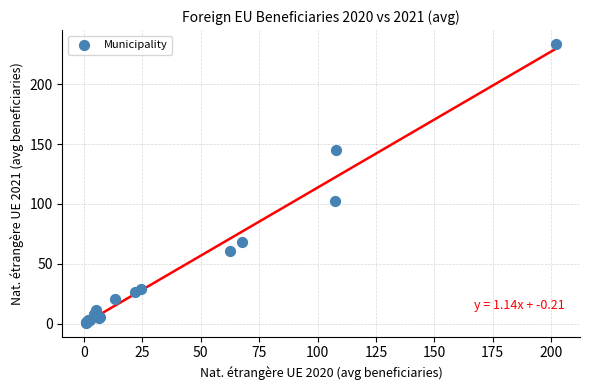

What Y value in the scatter plot is closest to 117?

102.8